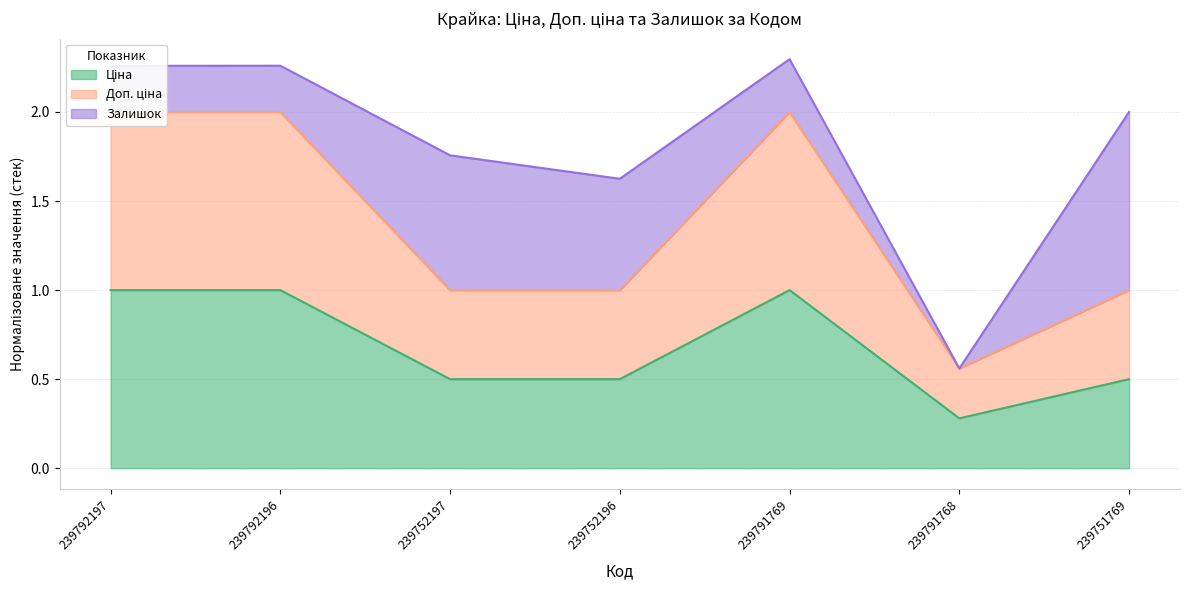

True or false: Доп. ціна and Ціна cross at least once.

False